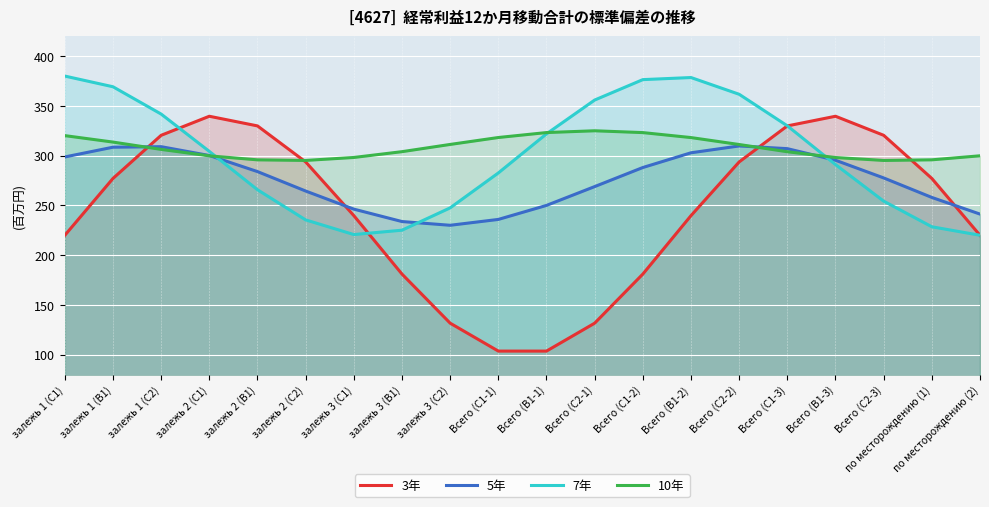

What is the highest value of the 7年 series?

380.0